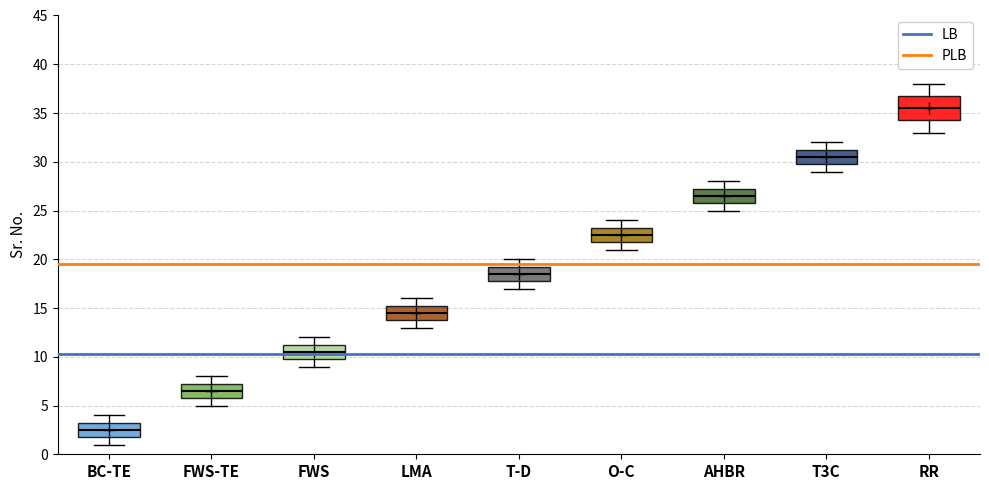

Which box's median line is the highest?

RR